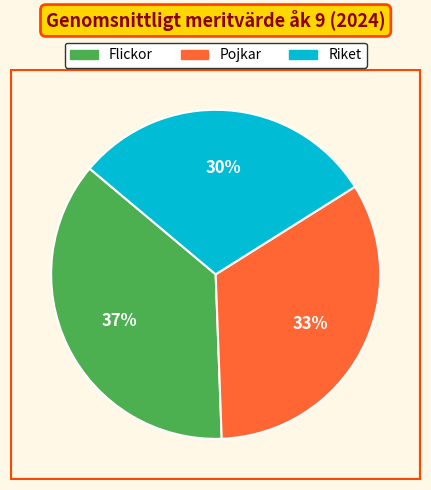

To the nearest percent, what is the difference between the largest and smallest slice percentages?

7%